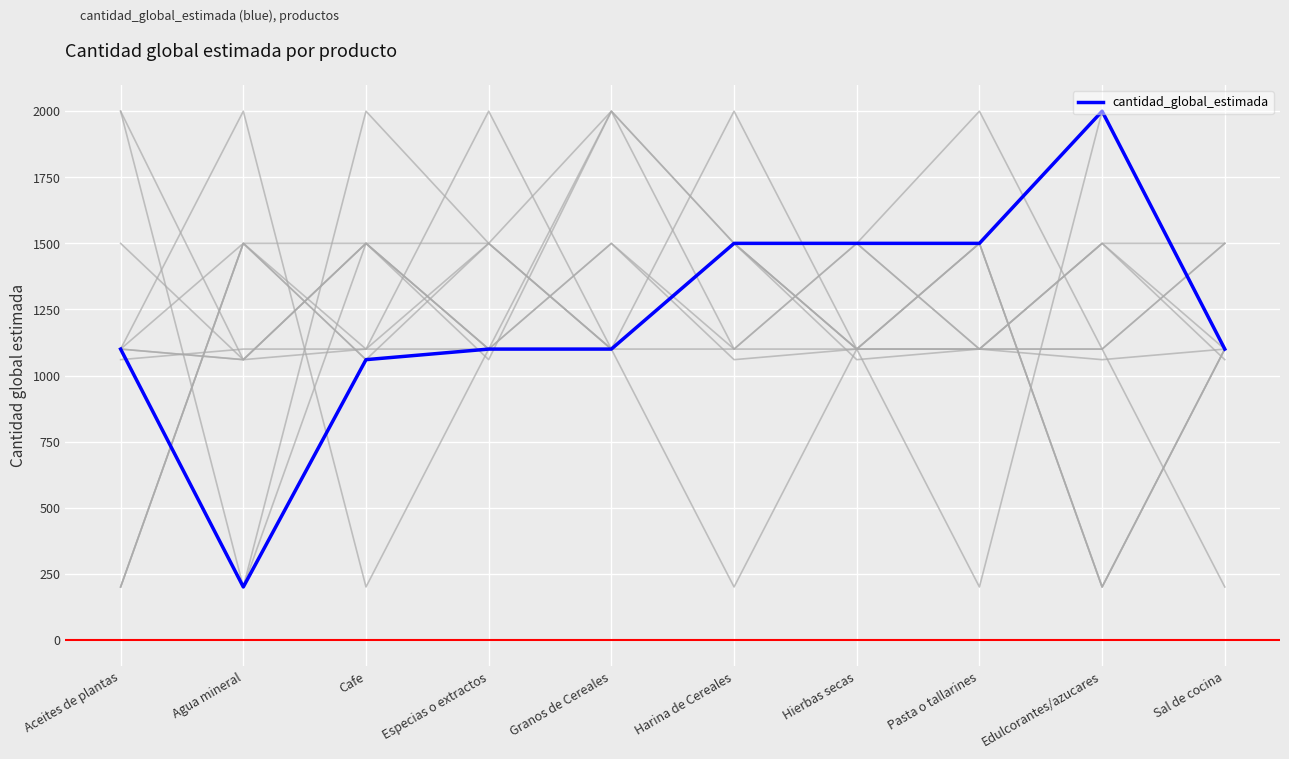

List the labels in order of value, smallest first.

Agua mineral, Cafe, Aceites de plantas, Especias o extractos, Granos de Cereales, Sal de cocina, Harina de Cereales, Hierbas secas, Pasta o tallarines, Edulcorantes/azucares